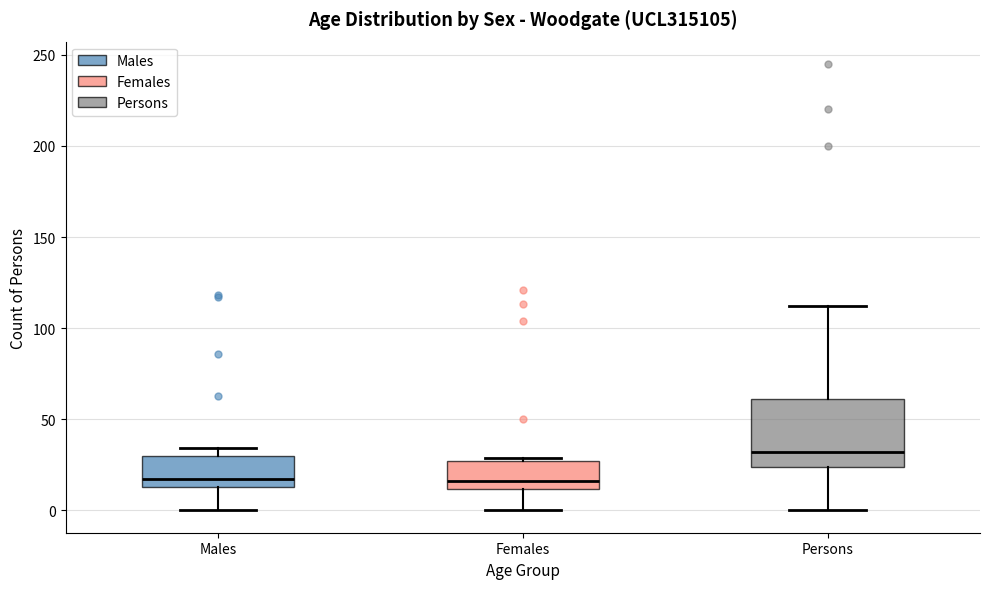

Which box has the highest median line?

Persons